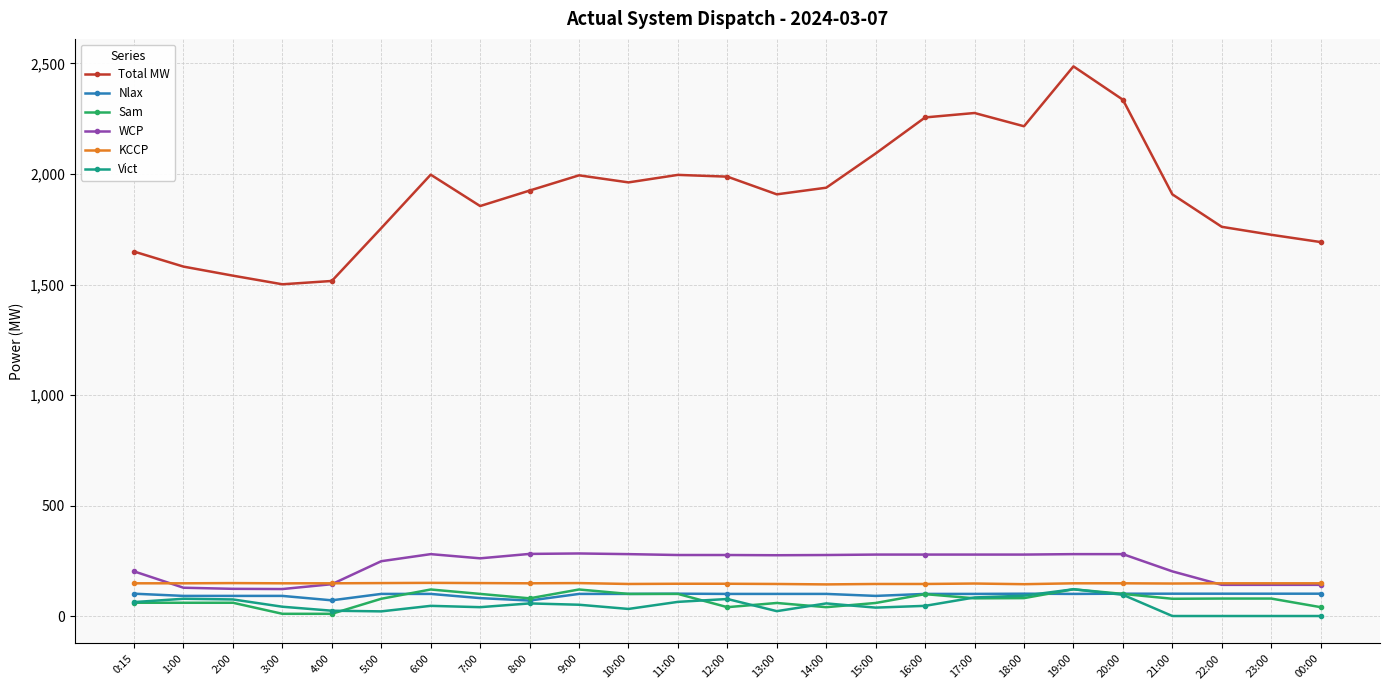

Is the value of Sam at 4:00 greater than the value of Nlax at 5:00?

No